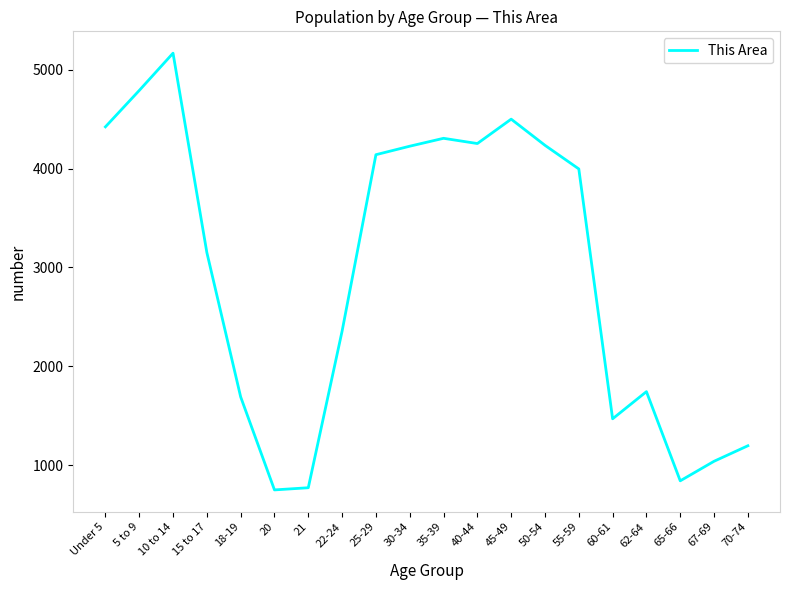

What is the ratio of the value at 15 to 17 to the value at 62-64?

1.8